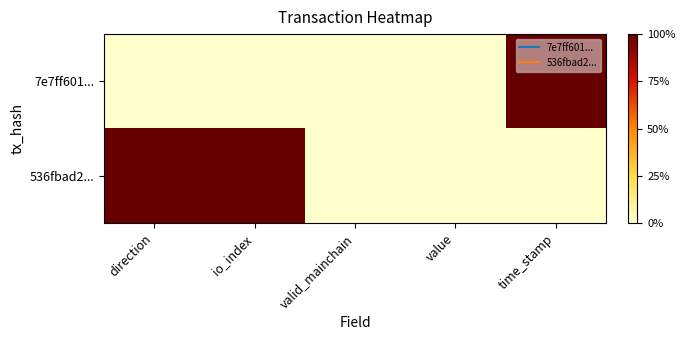

Which category has the highest value across all series?

time_stamp